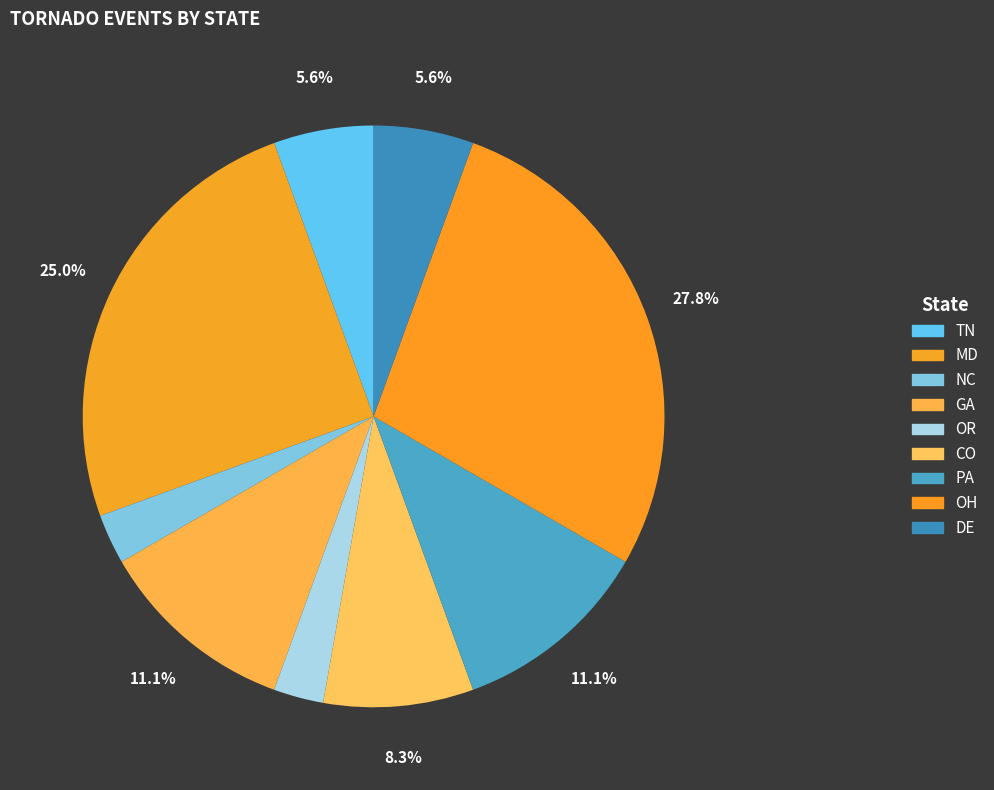

How many slices are in this pie chart?

9